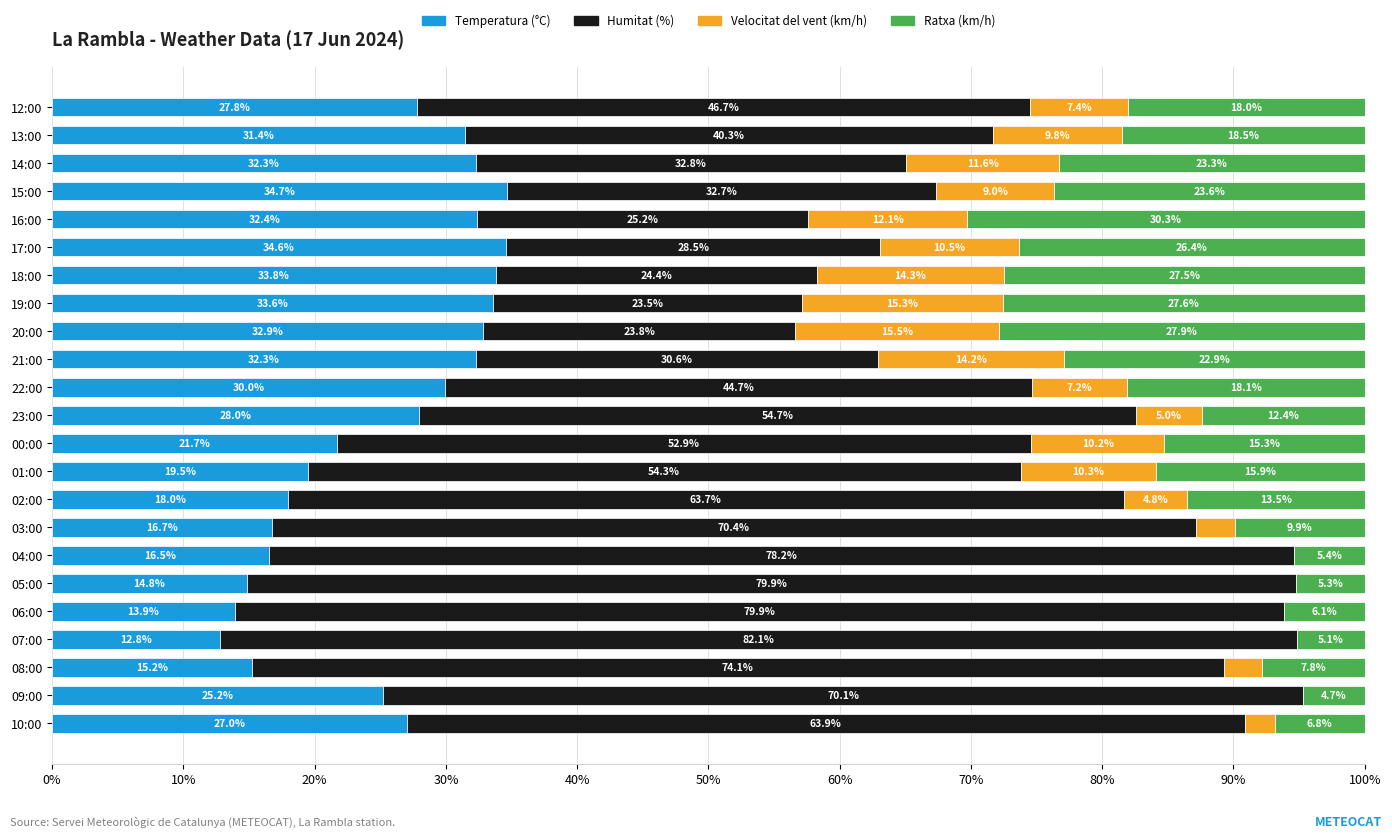

At which label does Temperatura (°C) reach its peak?

15:00